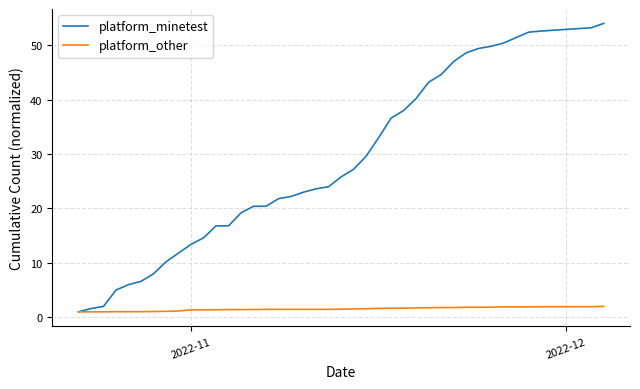

Which series has the widest spread of values?

platform_minetest